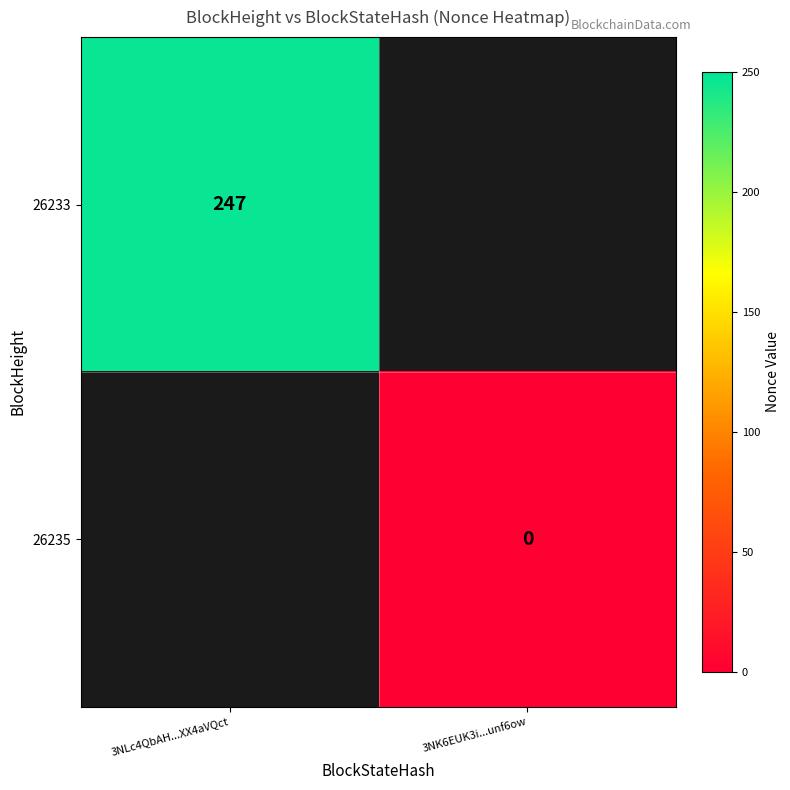

The value of 26233 at 3NLc4QbAH...XX4aVQct is 128. True or false?

False